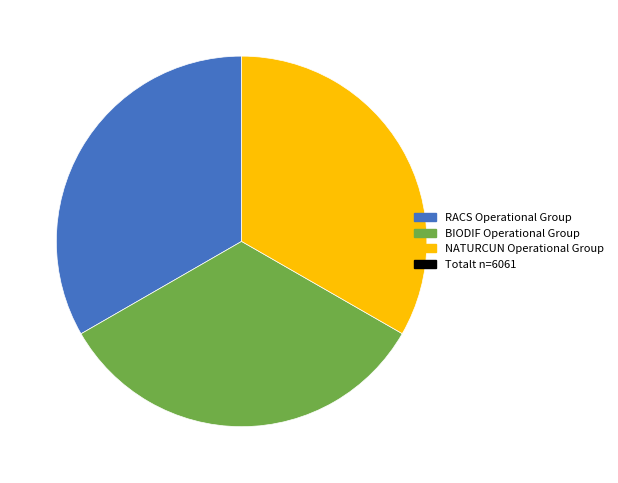

How many slices are in this pie chart?

3